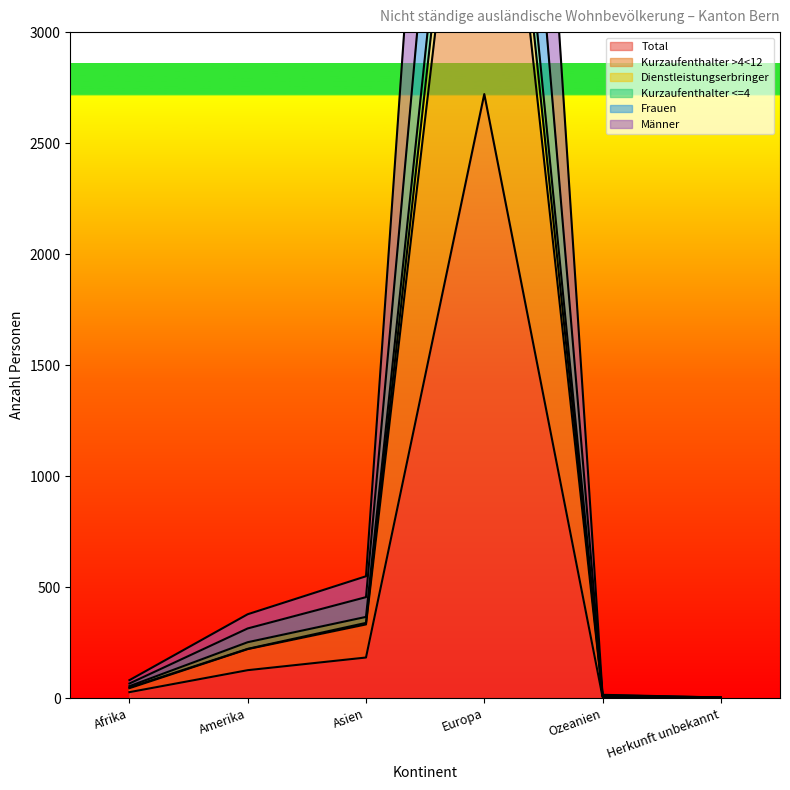

What is the sum of the Kurzaufenthalter >4<12 values at Herkunft unbekannt and Europa?

4891